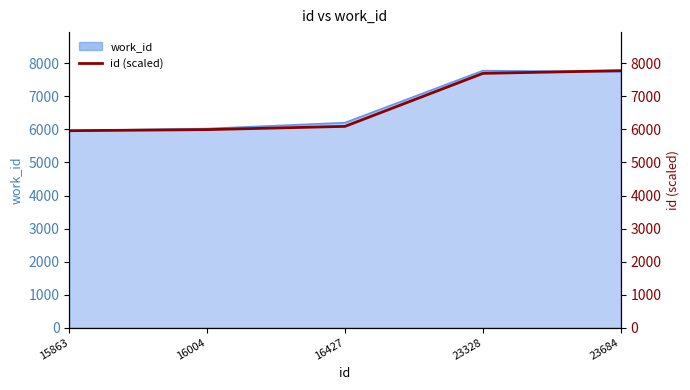

True or false: the data shows 5963.0 at 15863.

True